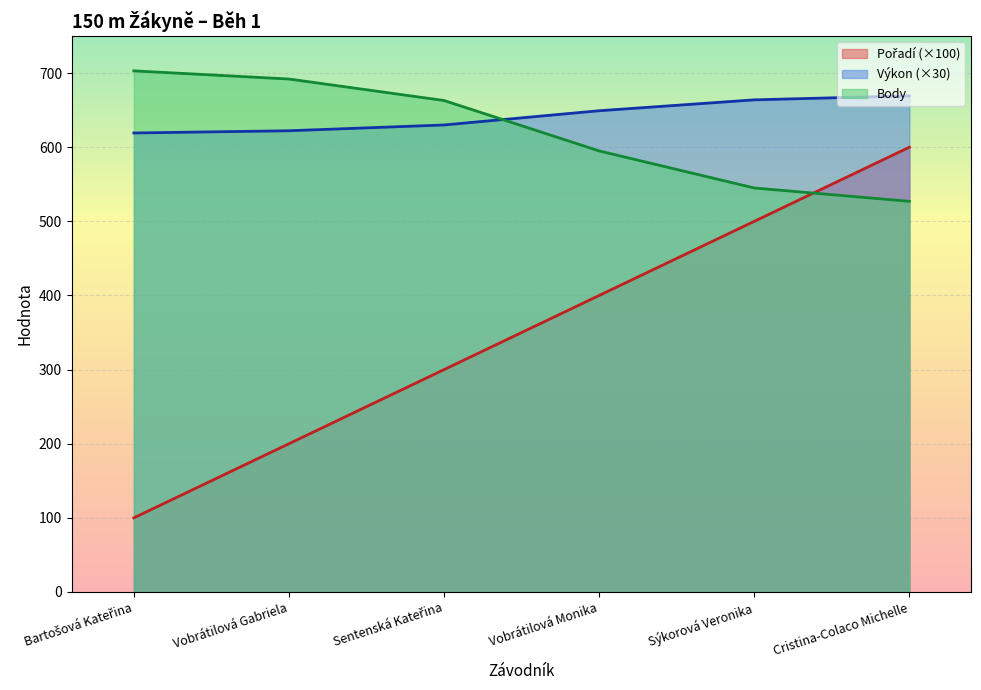

The value of Výkon at Cristina-Colaco Michelle is 669.3. True or false?

True